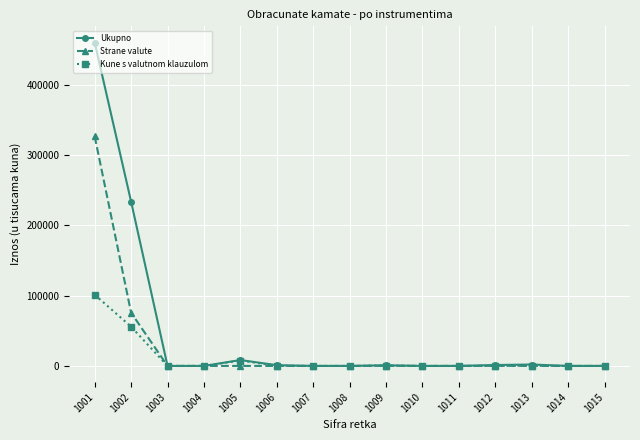

At how many categories does at least one series exceed 43721?

2